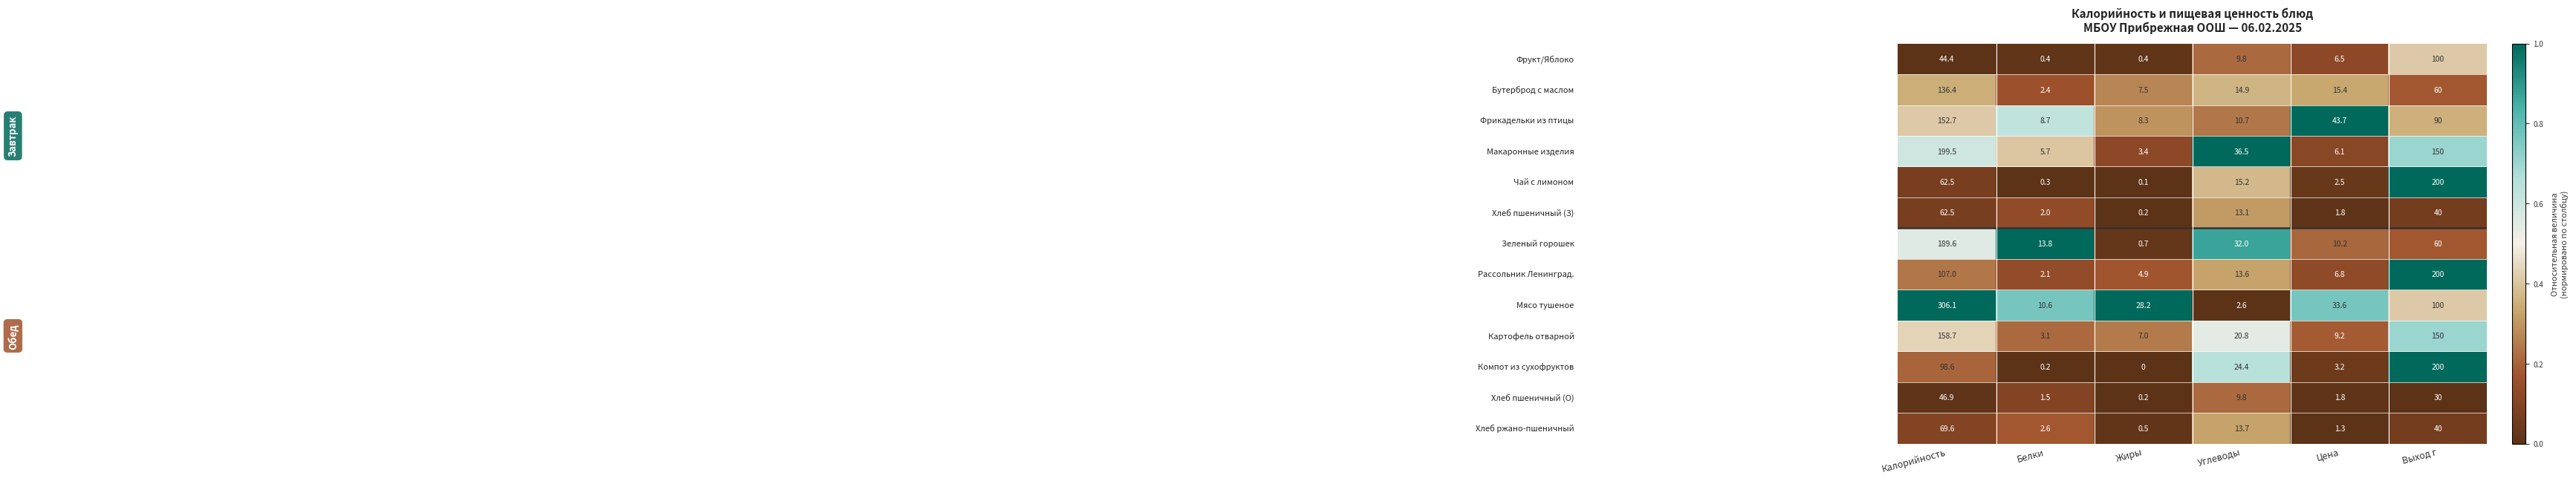

At which category is the sum across all series the highest?

Калорийность